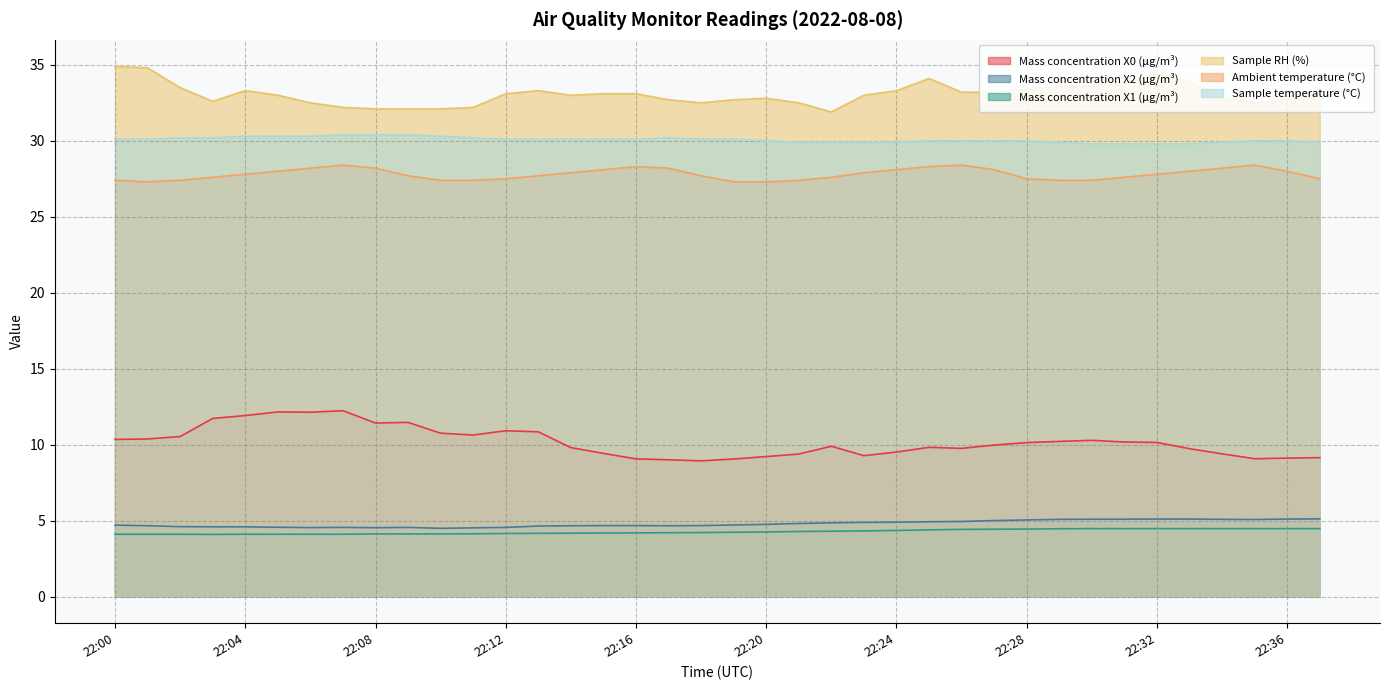

What is the value of the Sample RH (%) point at the 1st from the left?

34.9